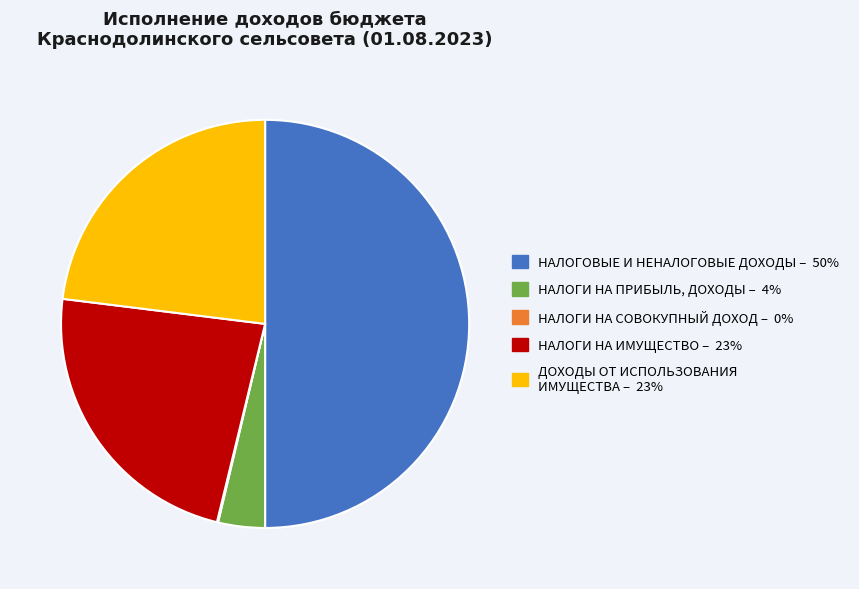

Between НАЛОГОВЫЕ И НЕНАЛОГОВЫЕ ДОХОДЫ and НАЛОГИ НА ПРИБЫЛЬ, ДОХОДЫ, which is larger?

НАЛОГОВЫЕ И НЕНАЛОГОВЫЕ ДОХОДЫ